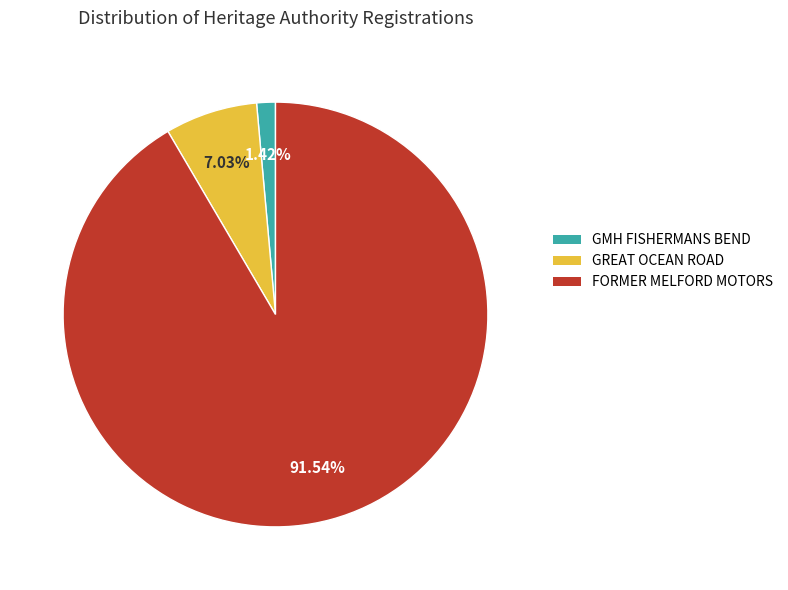

Count the number of slices in the pie.

3